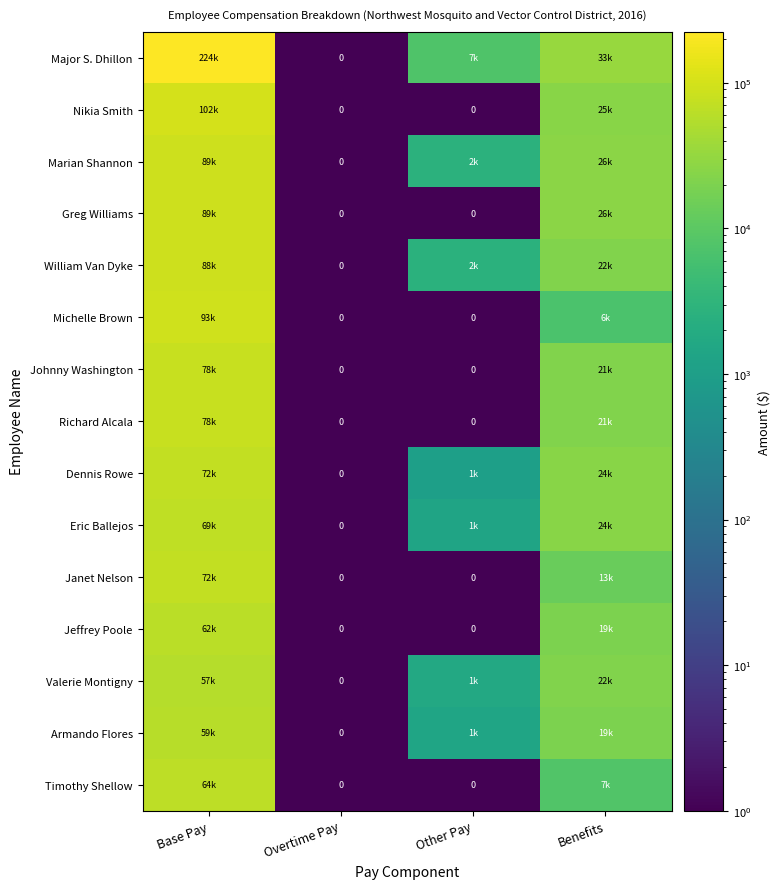

How many distinct data groups are displayed?

15